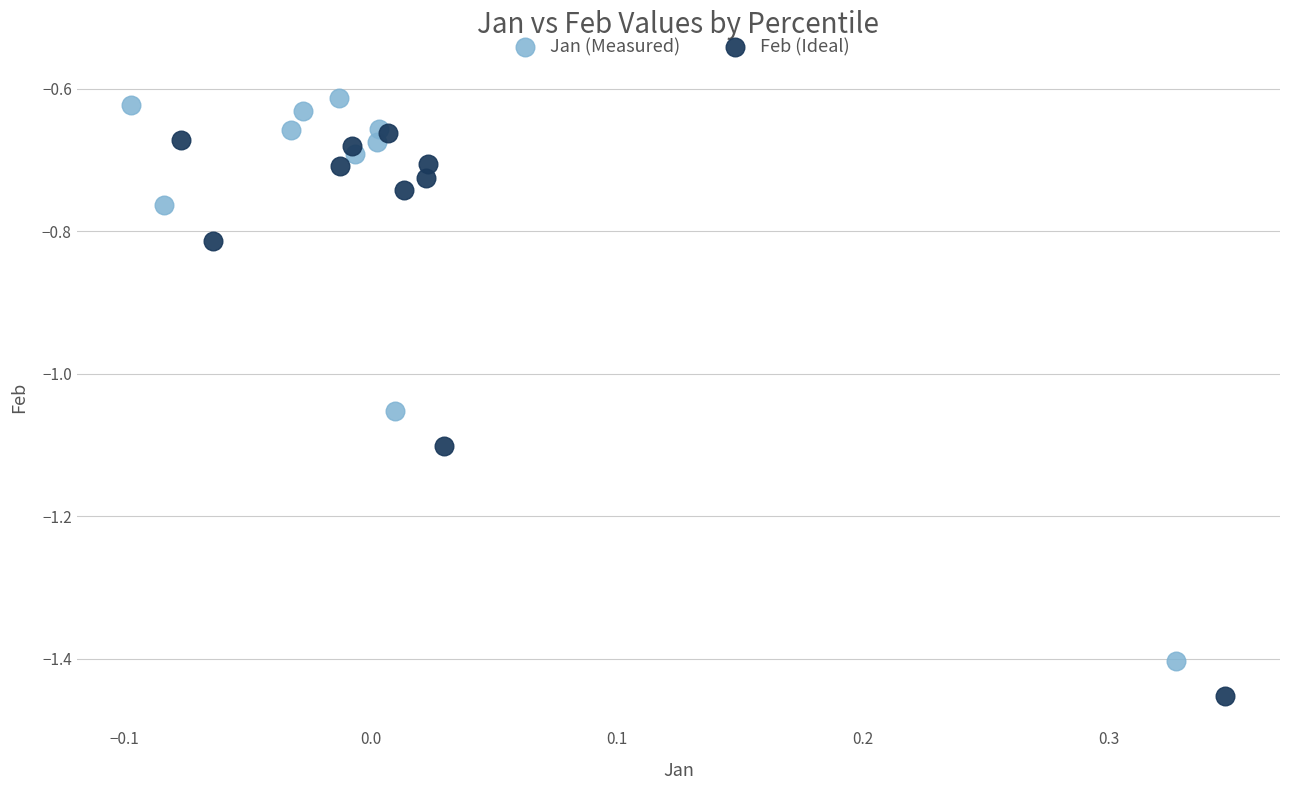

Which series reaches the minimum Y coordinate?

Feb (Ideal)